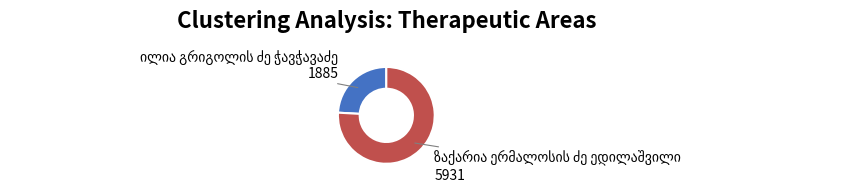

Count the number of slices in the pie.

2